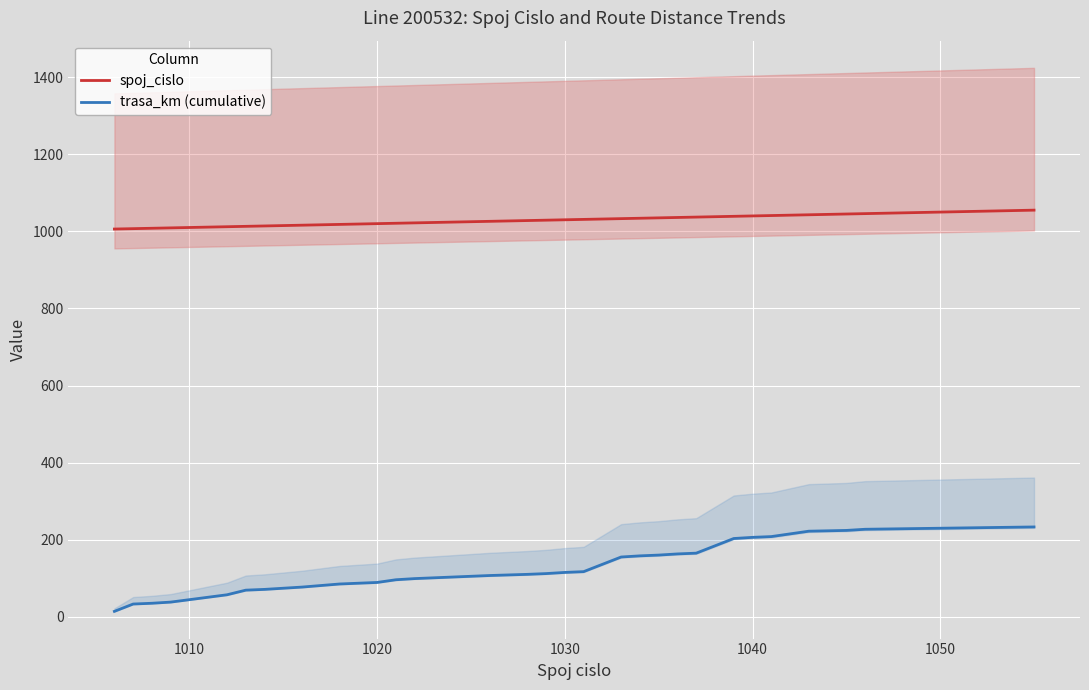

True or false: spoj_cislo and trasa_km (cumulative) cross at least once.

False